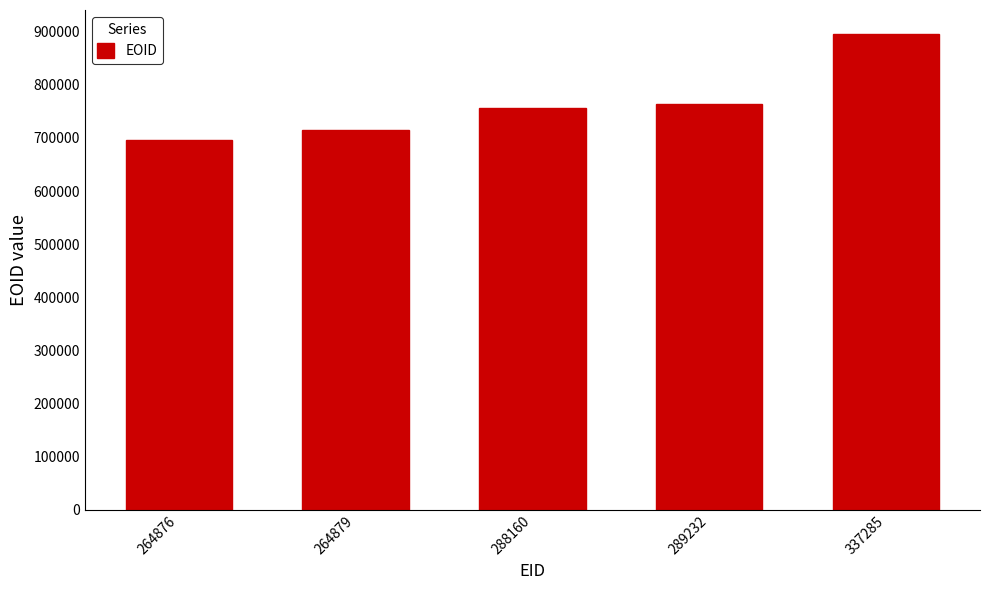

List the labels in order of value, largest first.

337285, 289232, 288160, 264879, 264876